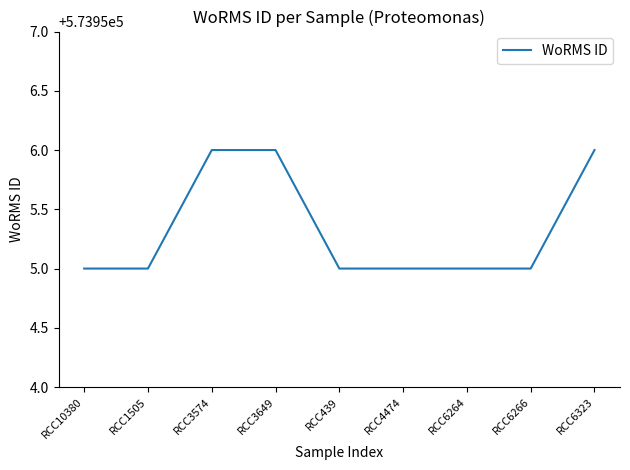

Is it true that the value at RCC6264 is 573955?

True